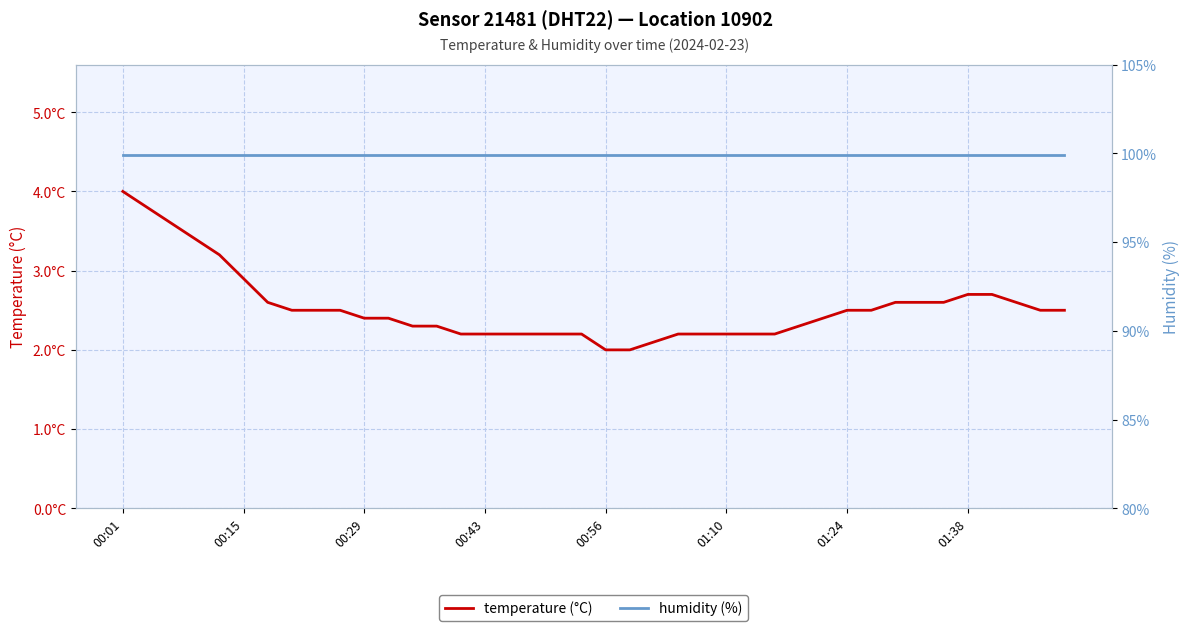

Which has a higher value, 32 or 24?

32